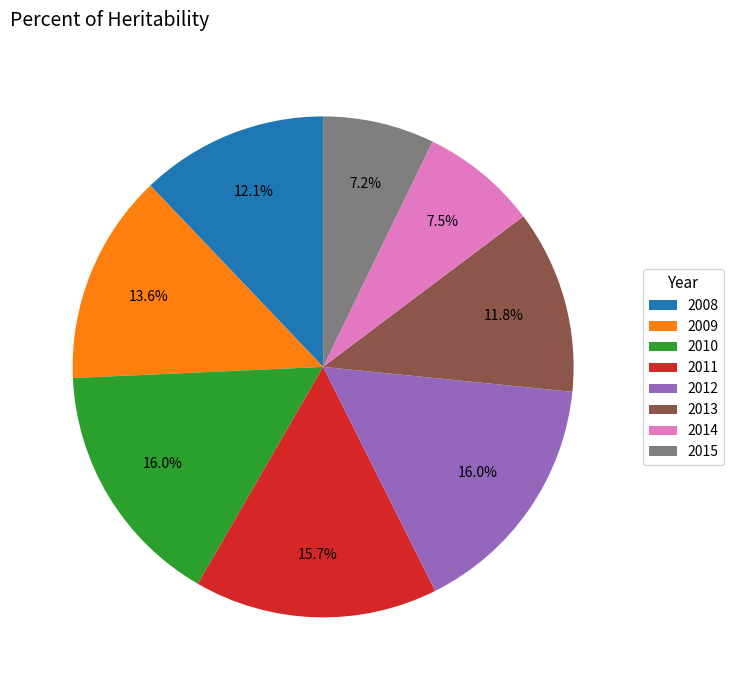

Which has a higher value, 2009 or 2013?

2009